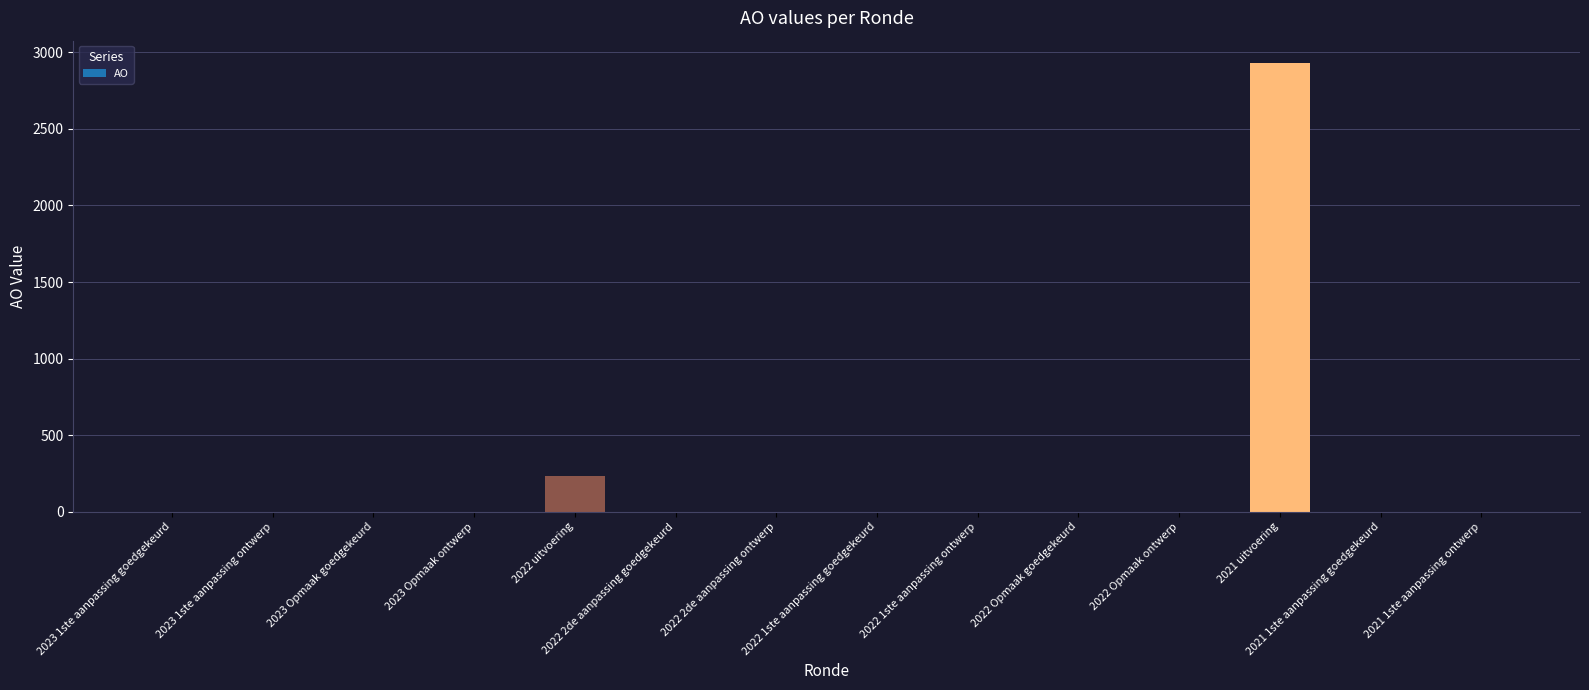

Count the number of categories in the chart.

14